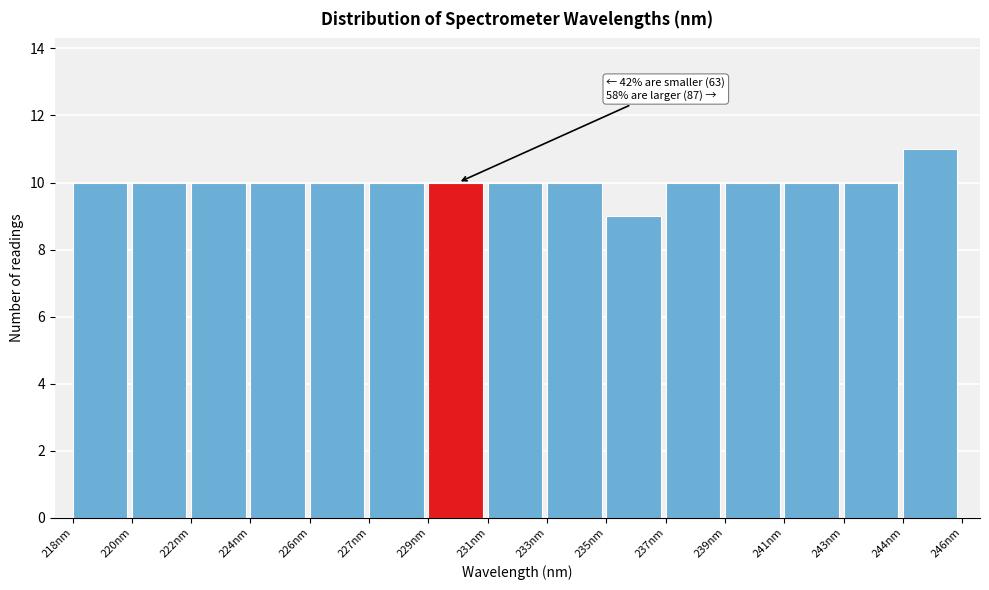

Reading left to right, what are all the values shown in this chart?

10	10	10	10	10	10	10	10	10	9	10	10	10	10	11